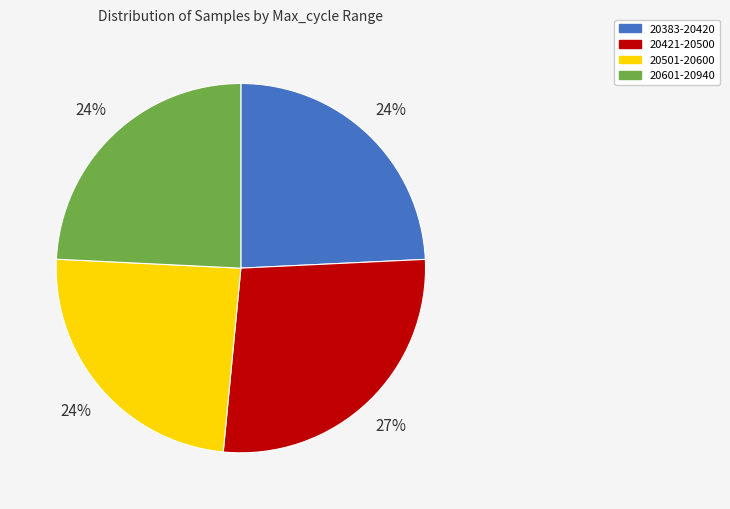

To the nearest percent, what is the difference between the largest and smallest slice percentages?

3%